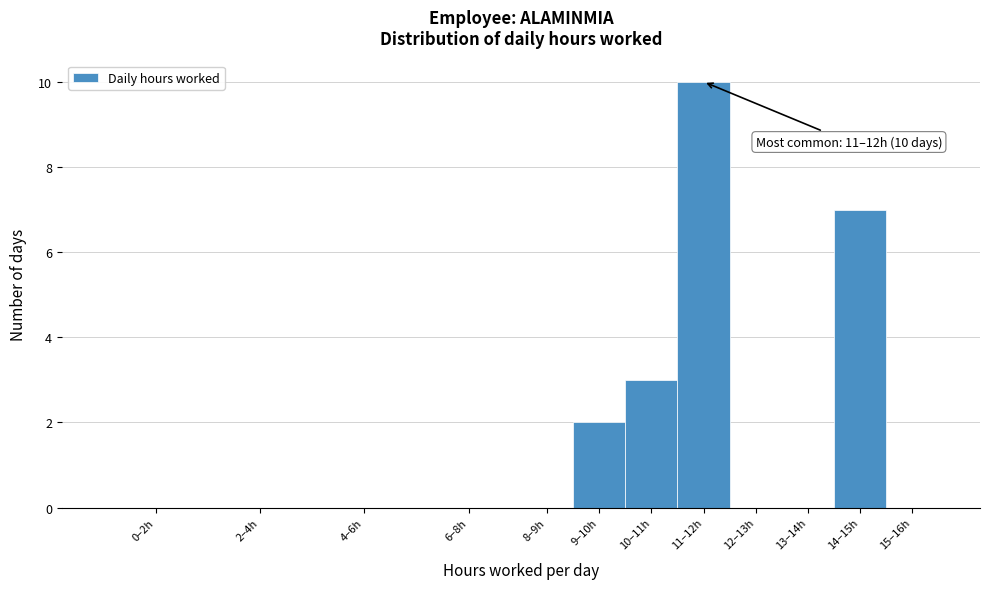

Reading left to right, what are all the values shown in this chart?

0–2h=0	2–4h=0	4–6h=0	6–8h=0	8–9h=0	9–10h=2	10–11h=3	11–12h=10	12–13h=0	13–14h=0	14–15h=7	15–16h=0